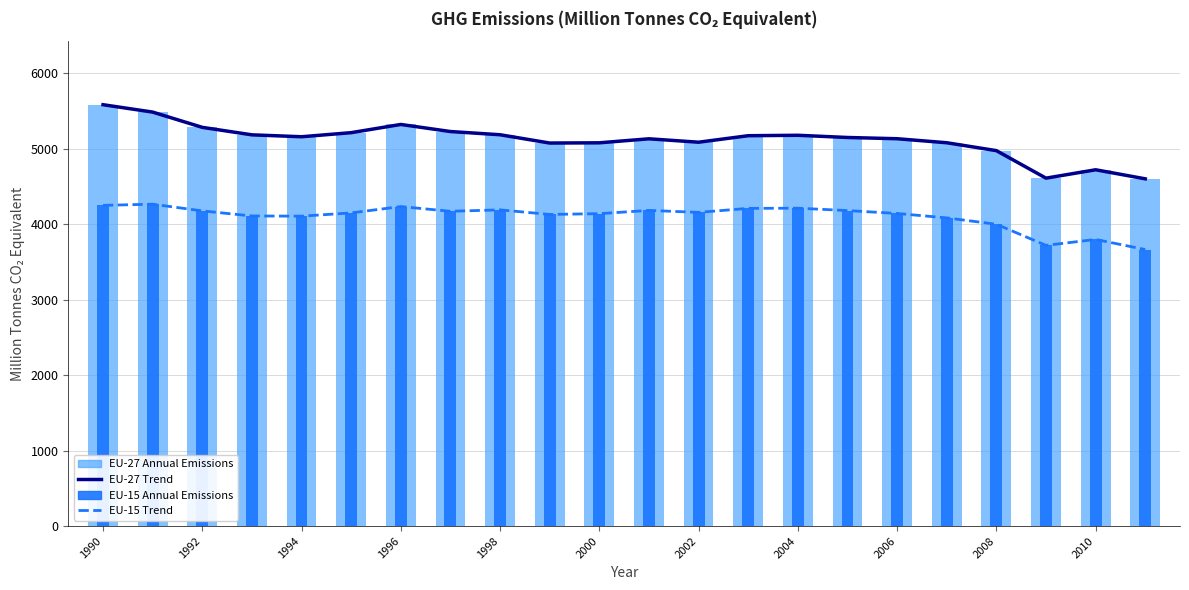

The EU-27 Trend series shows 1919.6 at 1990. True or false?

False